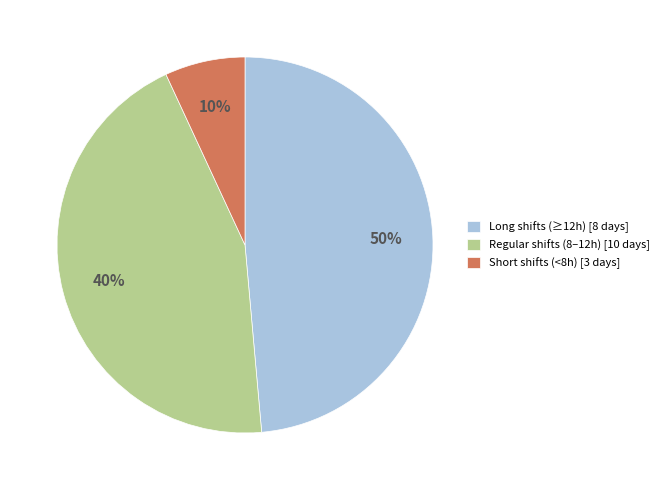

Is there any slice that represents more than half of the pie?

No